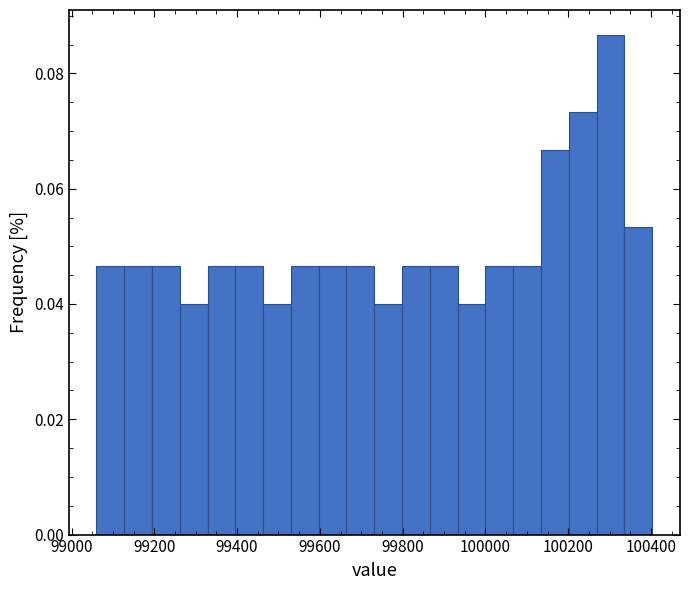

Around what value on the x-axis is the tallest bar? Give the approximate position of its centre, as read against the axis.

100300